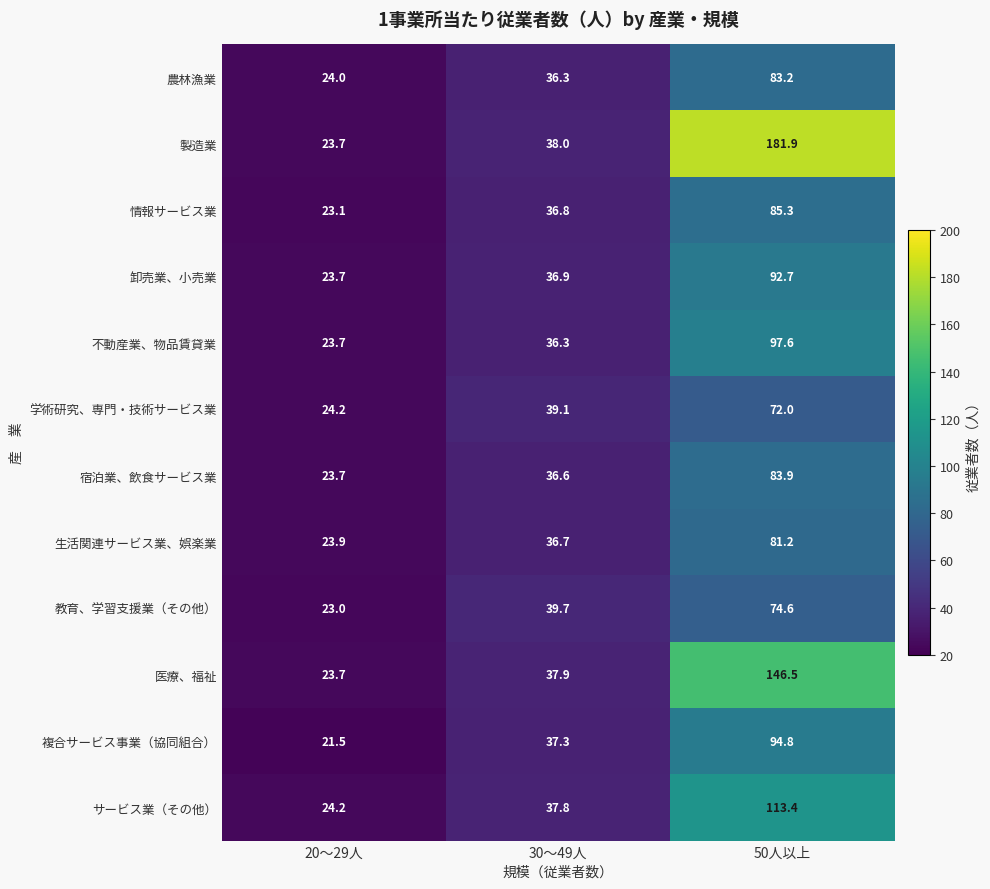

What is the approximate value of 宿泊業、飲食サービス業 at 50人以上?

83.9